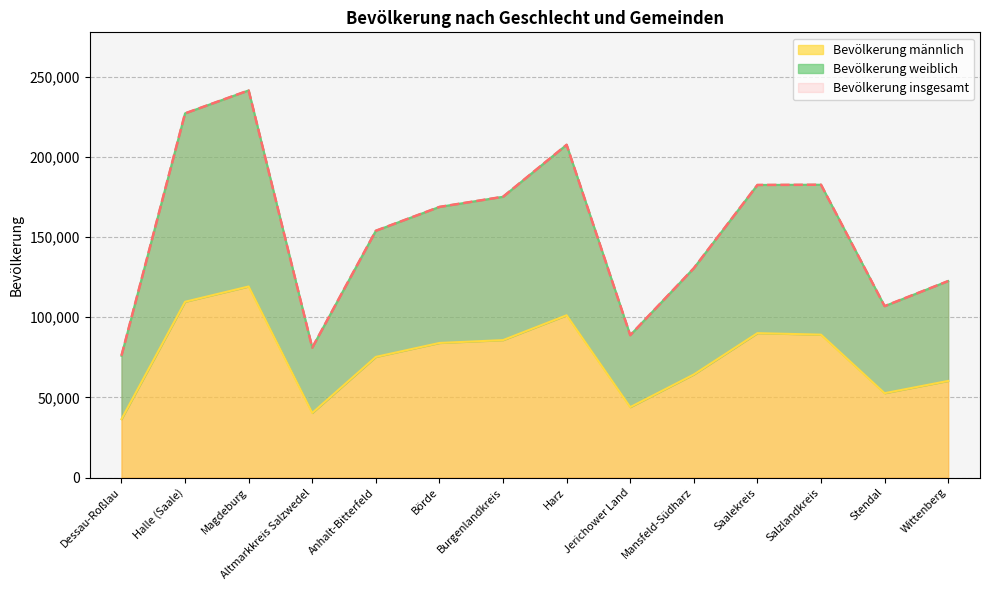

Which has a higher value, Altmarkkreis Salzwedel or Burgenlandkreis?

Burgenlandkreis